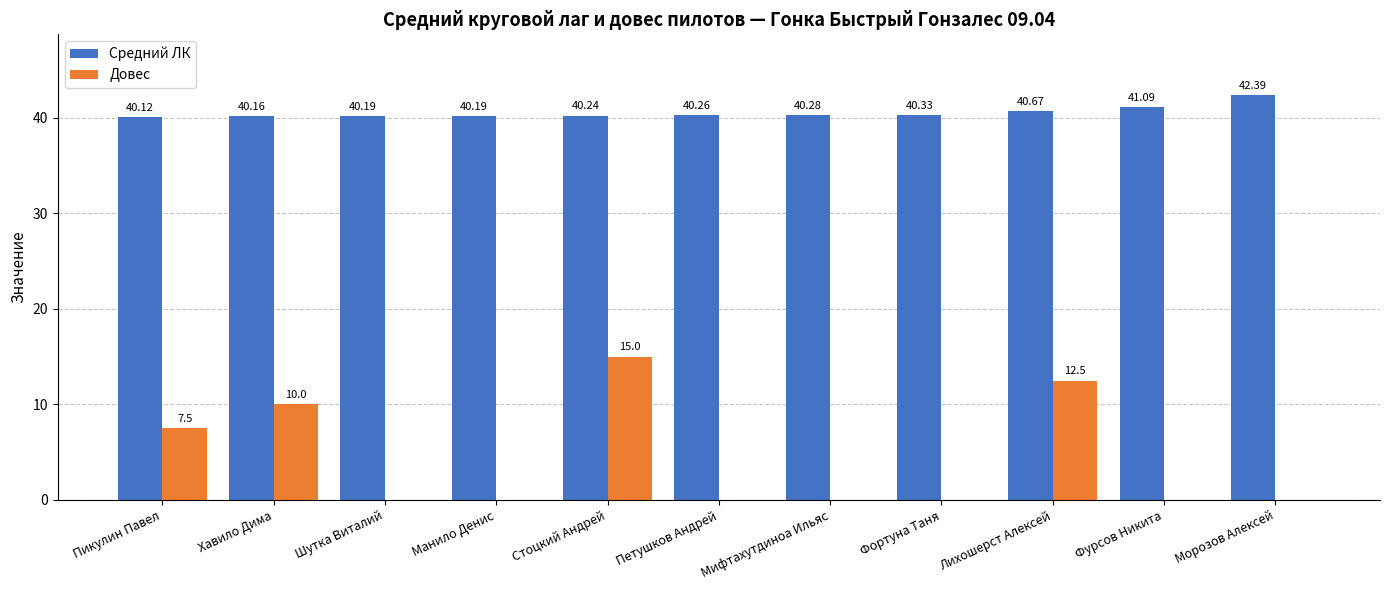

Reading right to left, what are all the values shown in this chart?

Средний ЛК: Морозов Алексей=42.4	Фурсов Никита=41.1	Лихошерст Алексей=40.7	Фортуна Таня=40.3	Мифтахутдиноа Ильяс=40.3	Петушков Андрей=40.3	Стоцкий Андрей=40.2	Манило Денис=40.2	Шутка Виталий=40.2	Хавило Дима=40.2	Пикулин Павел=40.1
Довес: Морозов Алексей=0.0	Фурсов Никита=0.0	Лихошерст Алексей=12.5	Фортуна Таня=0.0	Мифтахутдиноа Ильяс=0.0	Петушков Андрей=0.0	Стоцкий Андрей=15.0	Манило Денис=0.0	Шутка Виталий=0.0	Хавило Дима=10.0	Пикулин Павел=7.5